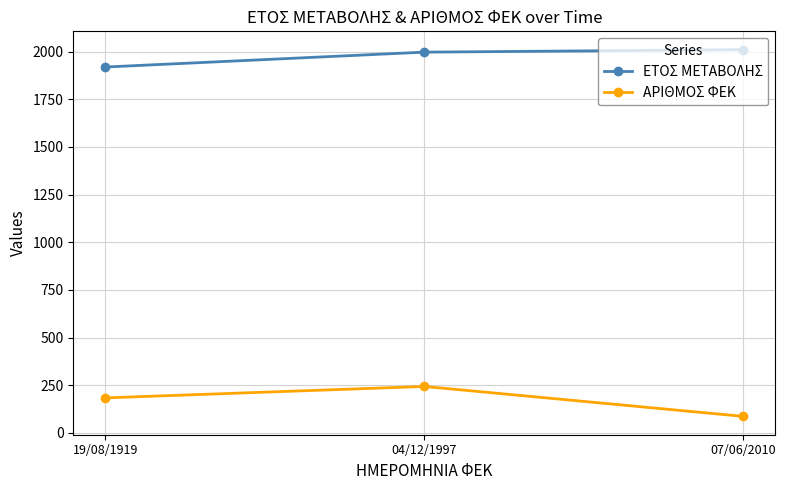

Where is ΕΤΟΣ ΜΕΤΑΒΟΛΗΣ nearest to the value 1964?

04/12/1997